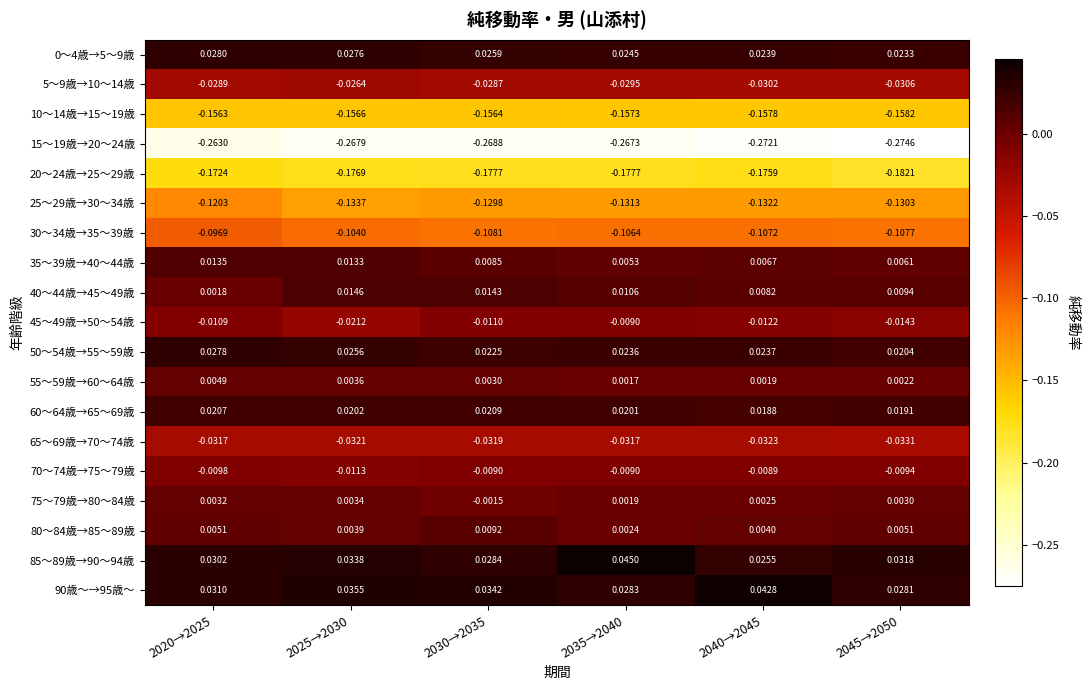

Is the value of 70～74歳→75～79歳 at 2045→2050 greater than the value of 75～79歳→80～84歳 at 2045→2050?

No